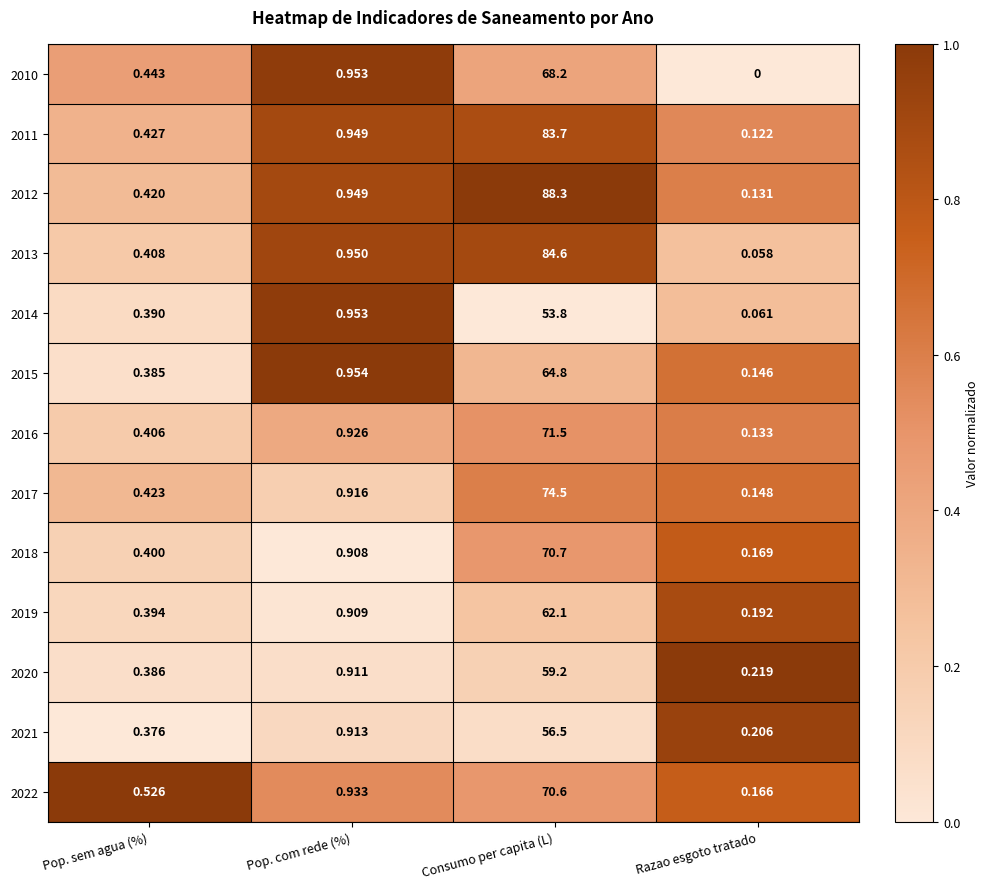

Where is 2011 nearest to the value 41?

Pop. com rede (%)